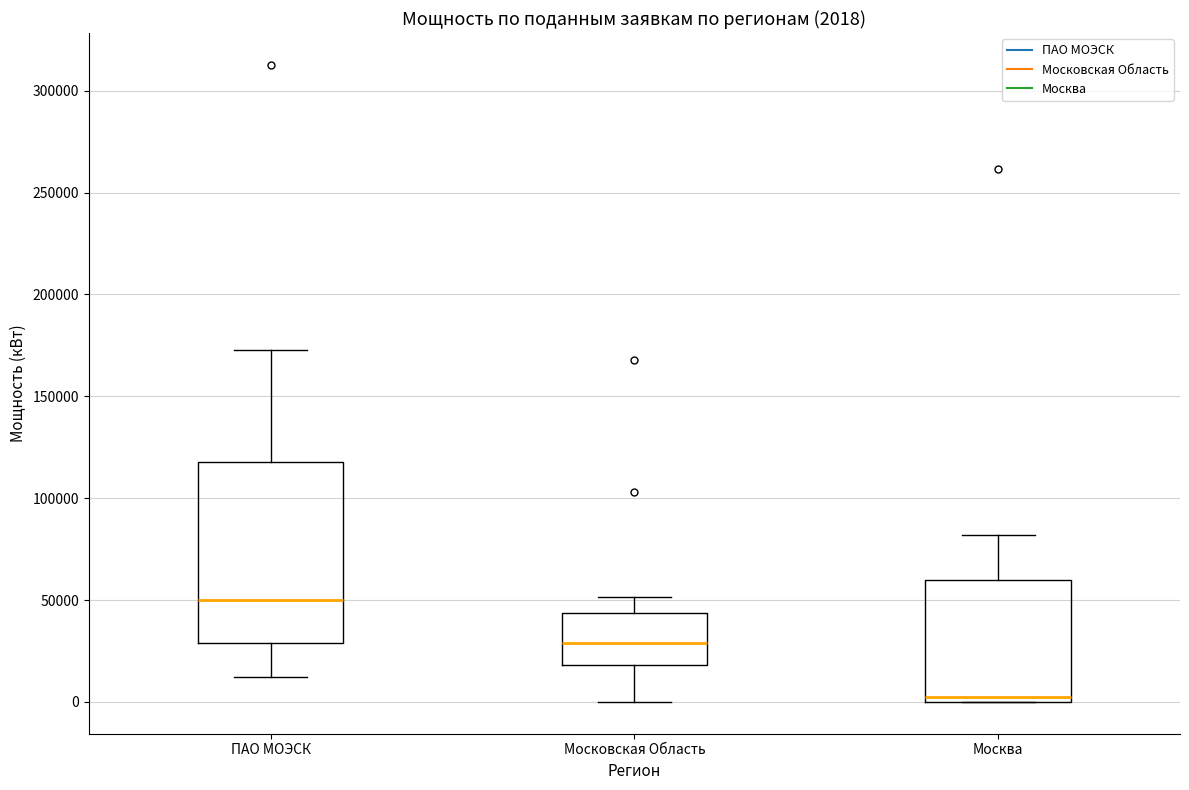

Which box is the tallest, from its lower edge to its upper edge?

ПАО МОЭСК